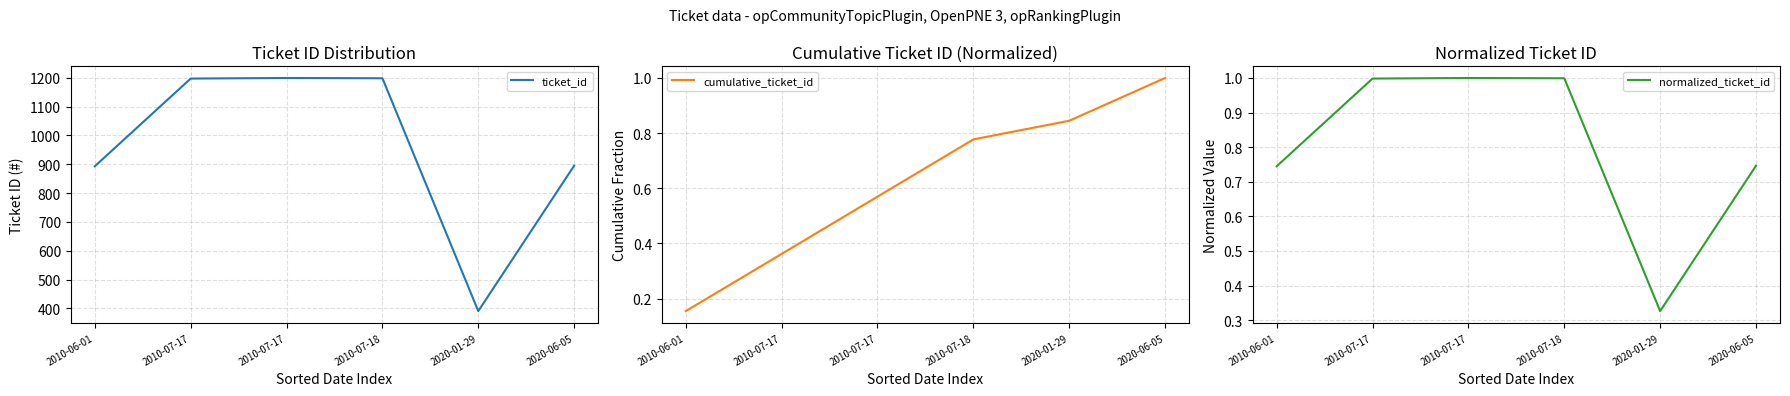

True or false: normalized_ticket_id and ticket_id intersect in this chart.

False